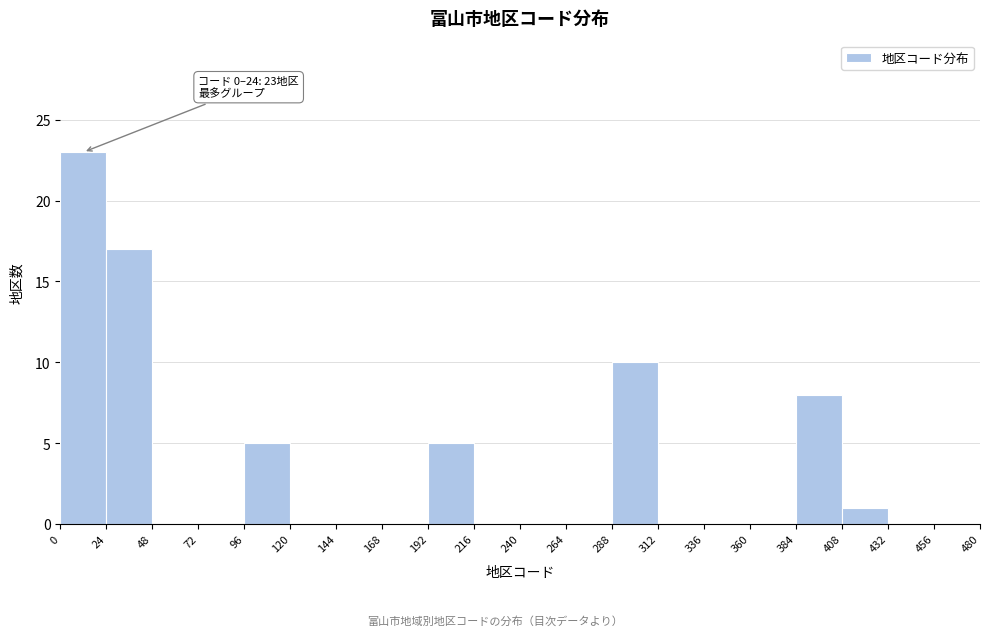

Over which range of the x-axis is the bar tallest?

0 to 24